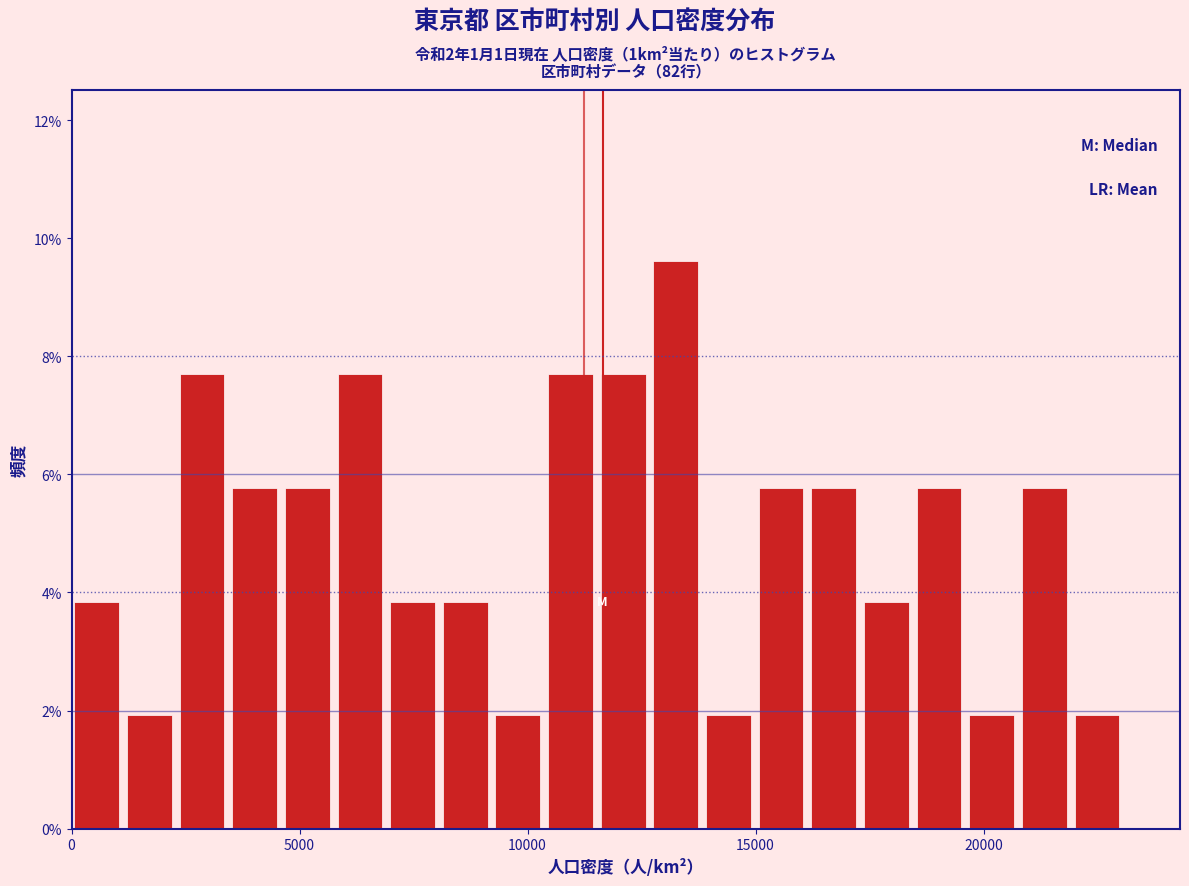

Read against the x-axis, roughly where is the centre of the tallest bar?

13500